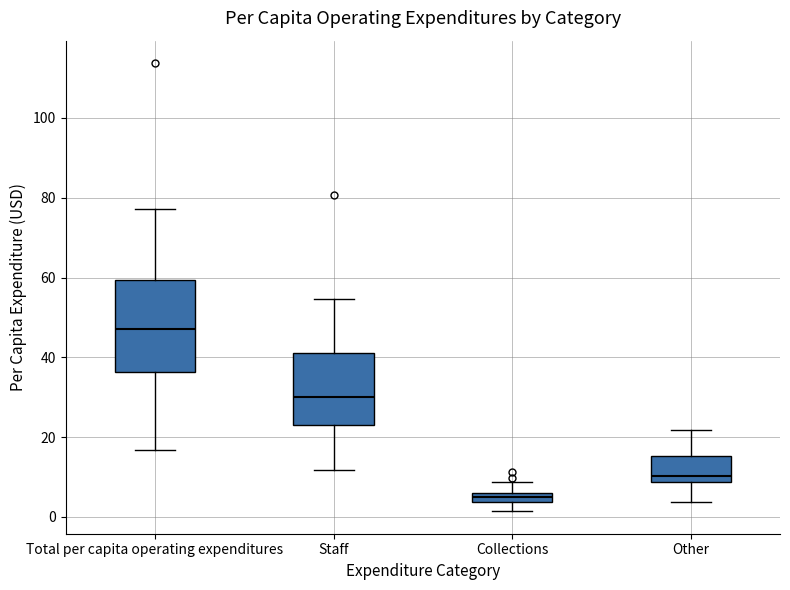

Where is the upper edge of the box for Collections on the y-axis? The values are not printed on the chart, so give them approximately, as read against the axis.

6